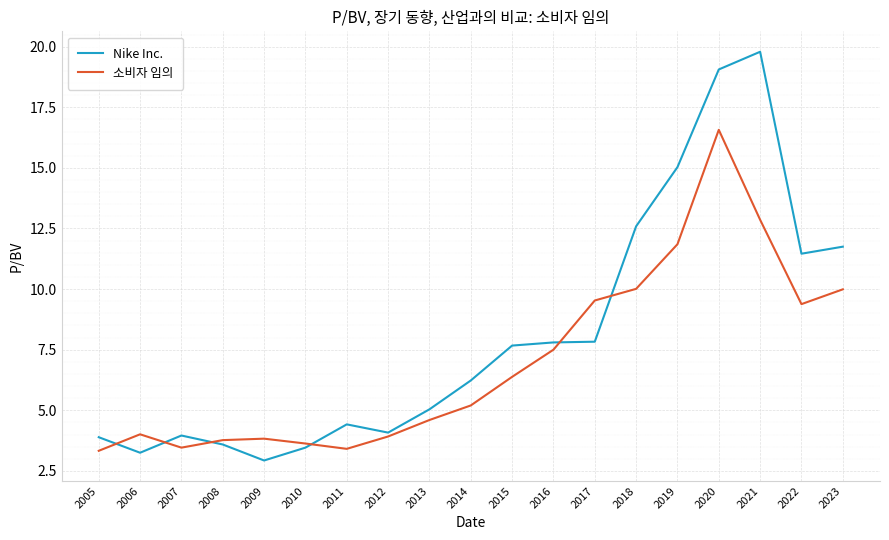

At which category is the sum across all series the highest?

2020